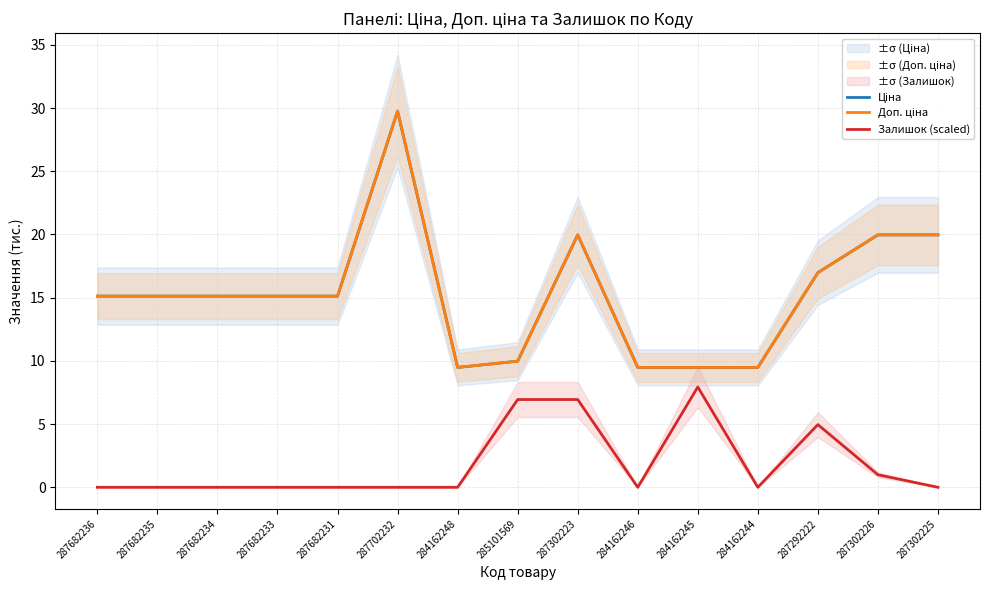

True or false: Ціна and Залишок (scaled) intersect in this chart.

False